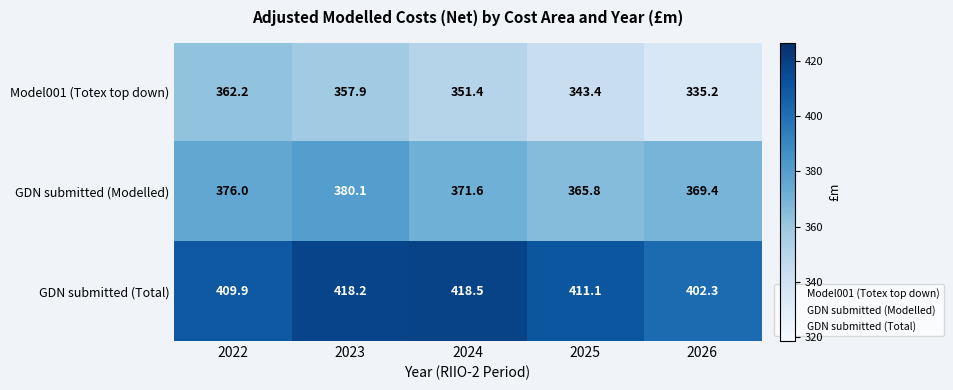

Which category has the lowest value across all series?

2026